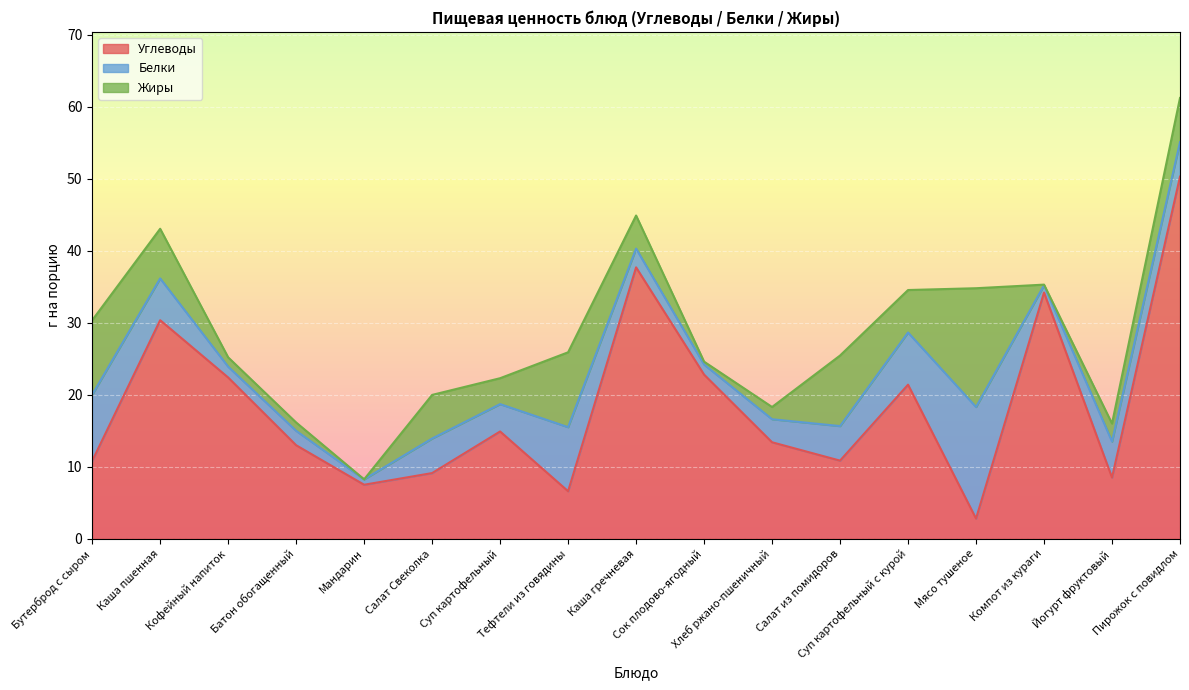

What is the average value of the Жиры series?

5.1